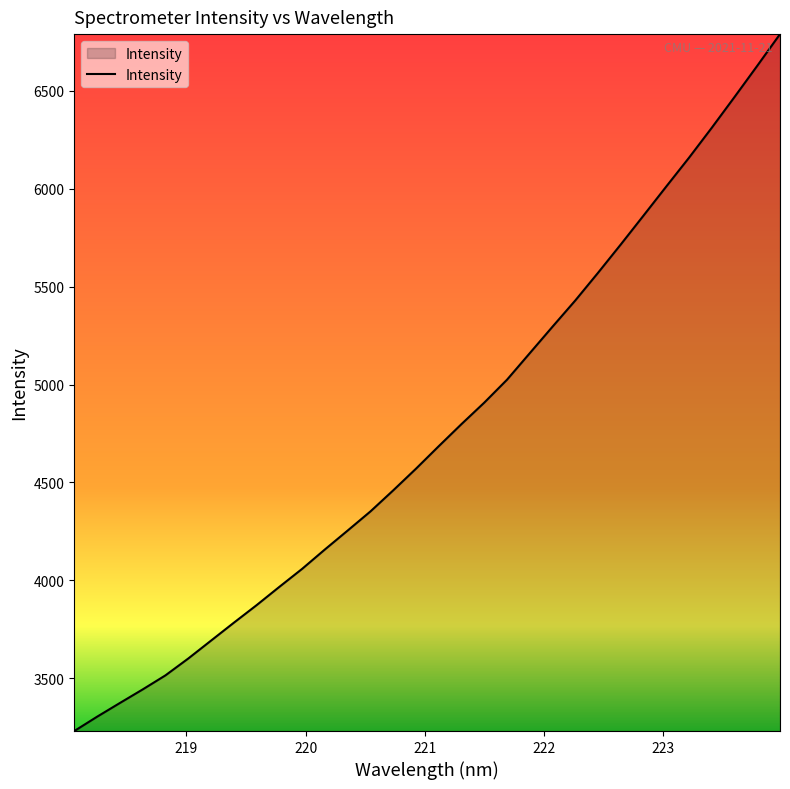

What is the maximum value shown in the chart?

6790.5